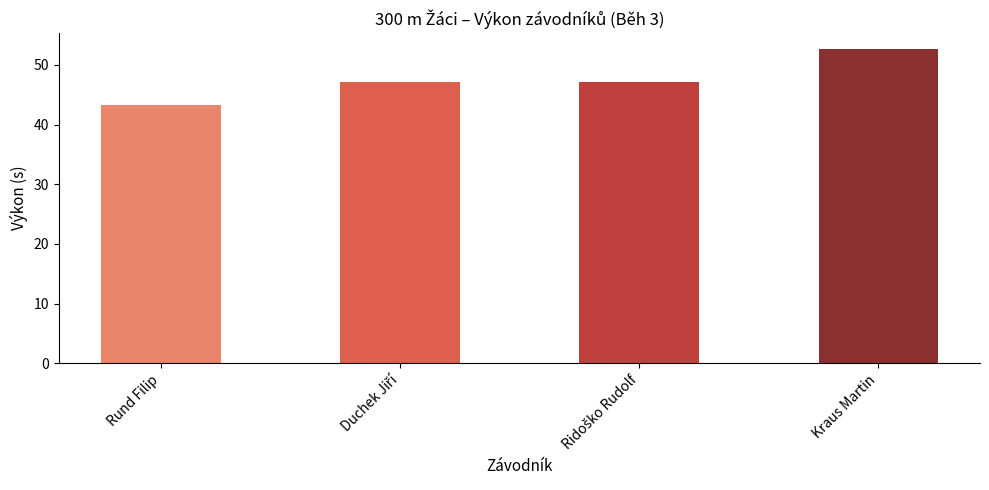

Reading left to right, list all the values displayed in this chart.

43.2	47.1	47.1	52.7